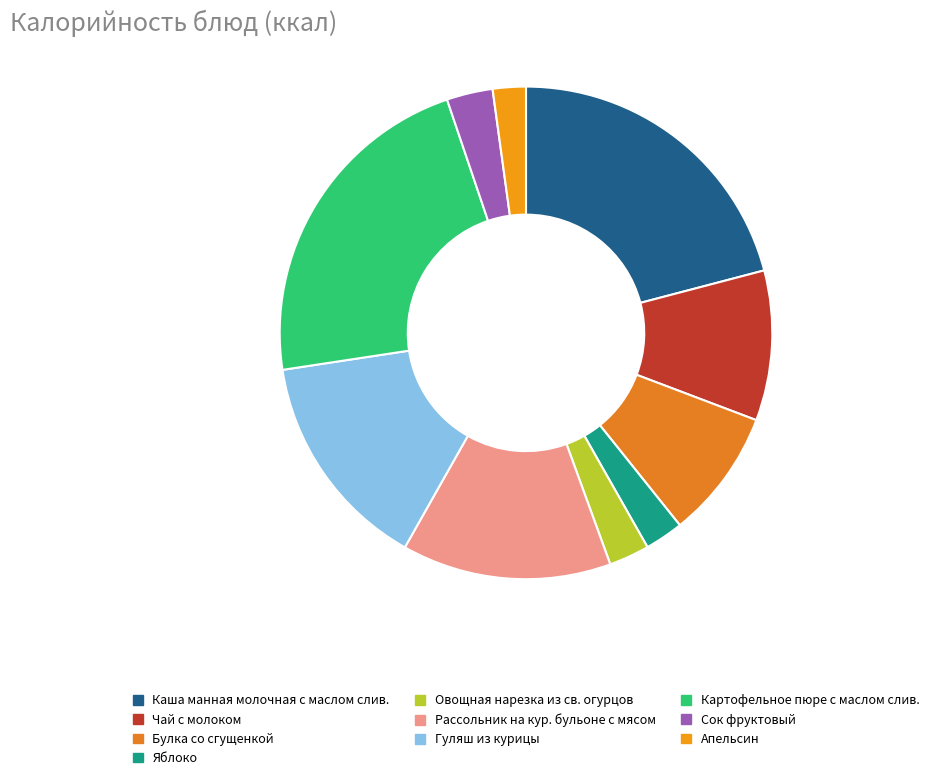

What percentage is NOT represented by Апельсин?

97.8%